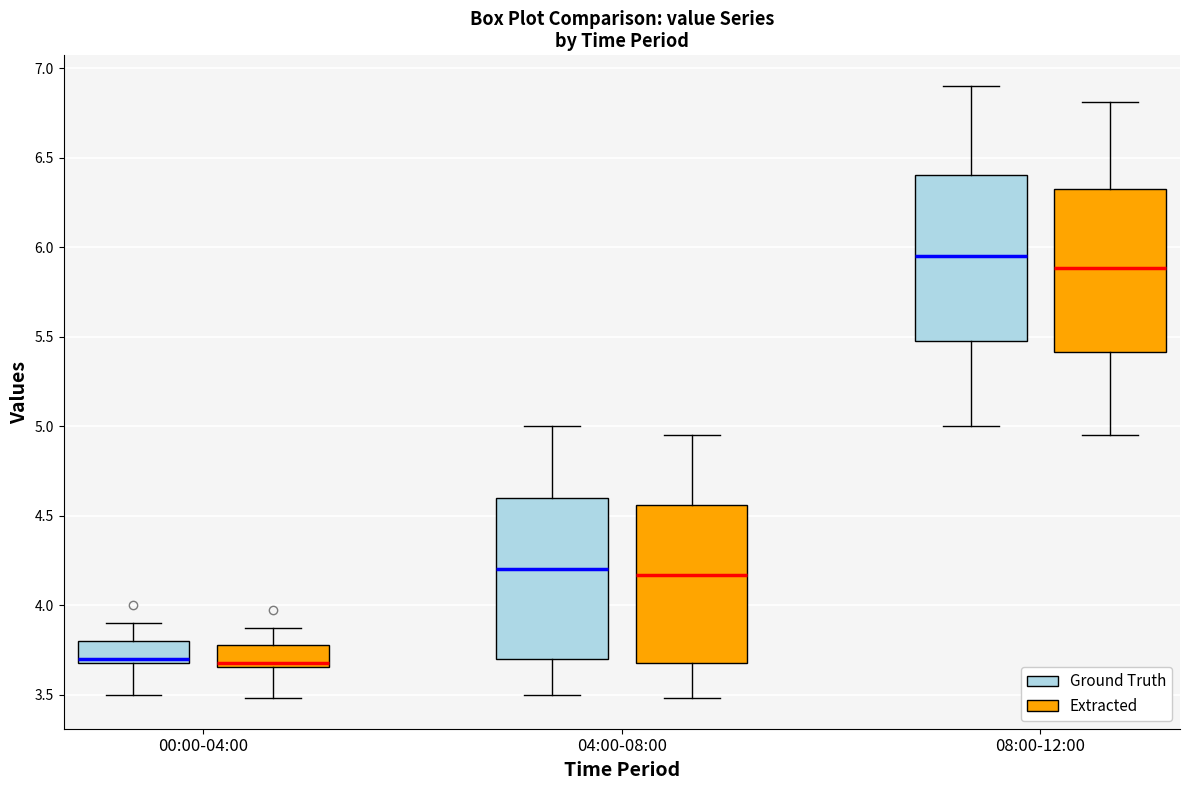

Where does the median line of the box for 08:00-12:00 (Extracted) sit on the y-axis? The values are not printed on the chart, so give them approximately, as read against the axis.

5.90